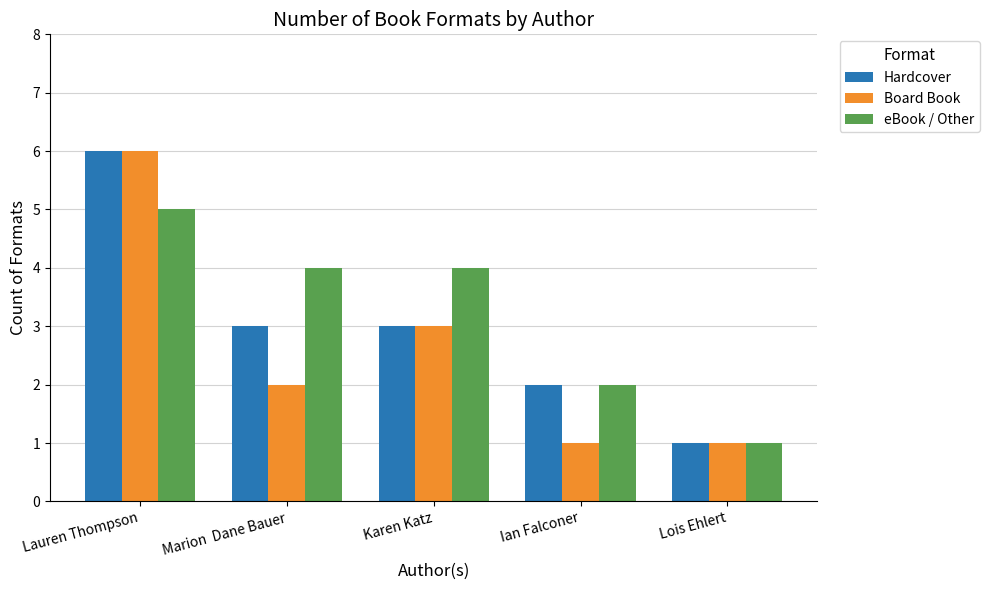

What is the spread (max minus min) of values at Karen Katz?

1